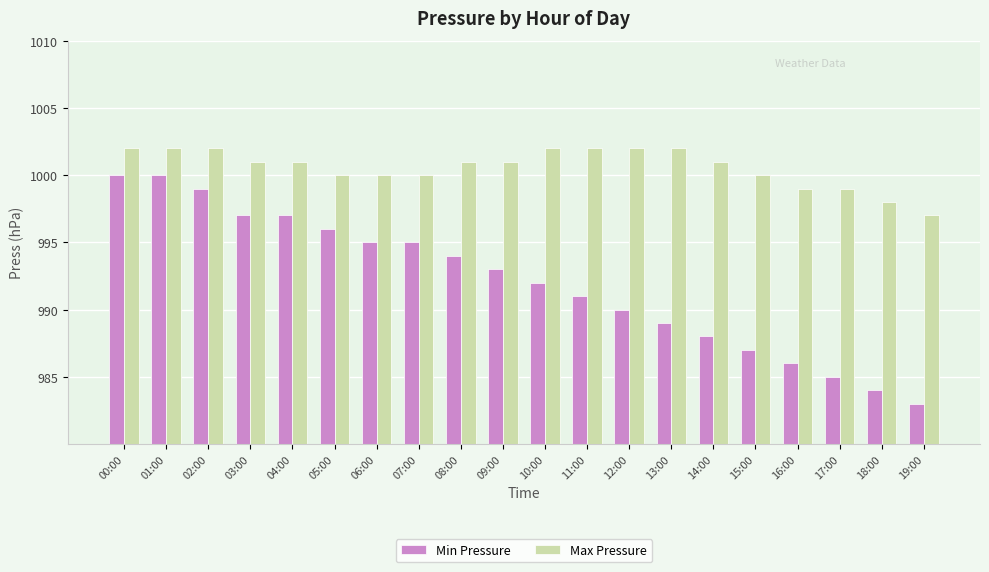

Where does the Max Pressure series first go above 1001?

00:00